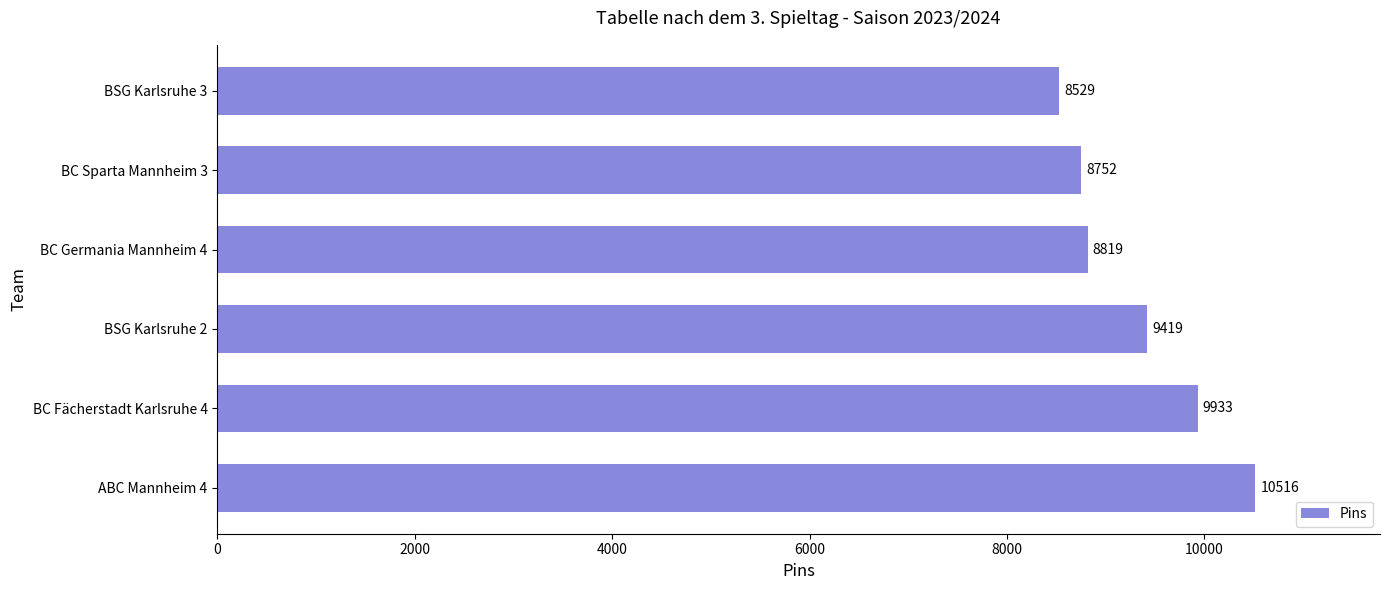

Rank the categories by value from highest to lowest.

ABC Mannheim 4, BC Fächerstadt Karlsruhe 4, BSG Karlsruhe 2, BC Germania Mannheim 4, BC Sparta Mannheim 3, BSG Karlsruhe 3